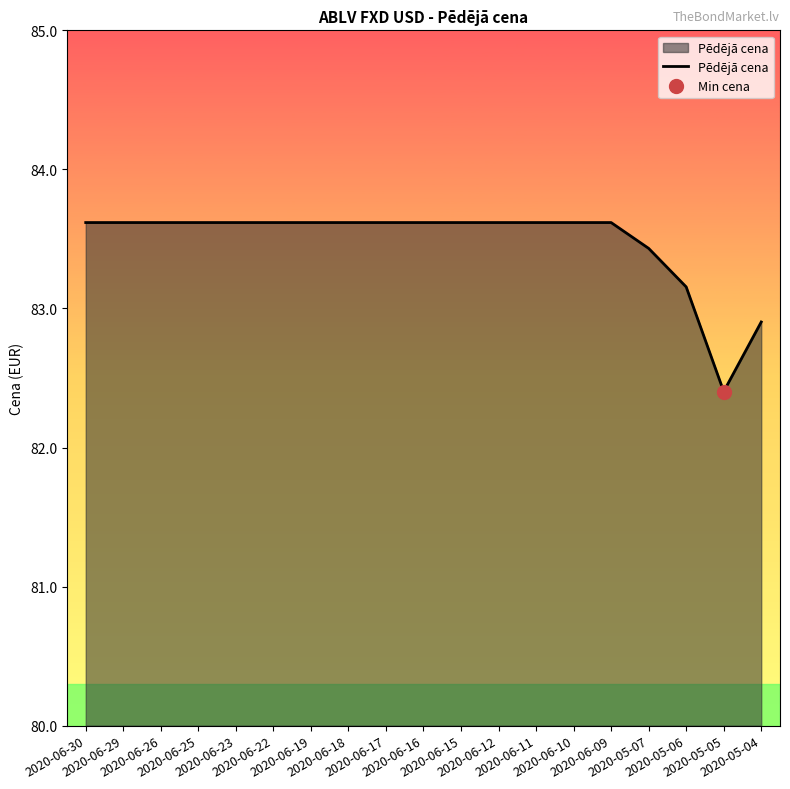

What is the sum of all values?

1586.2